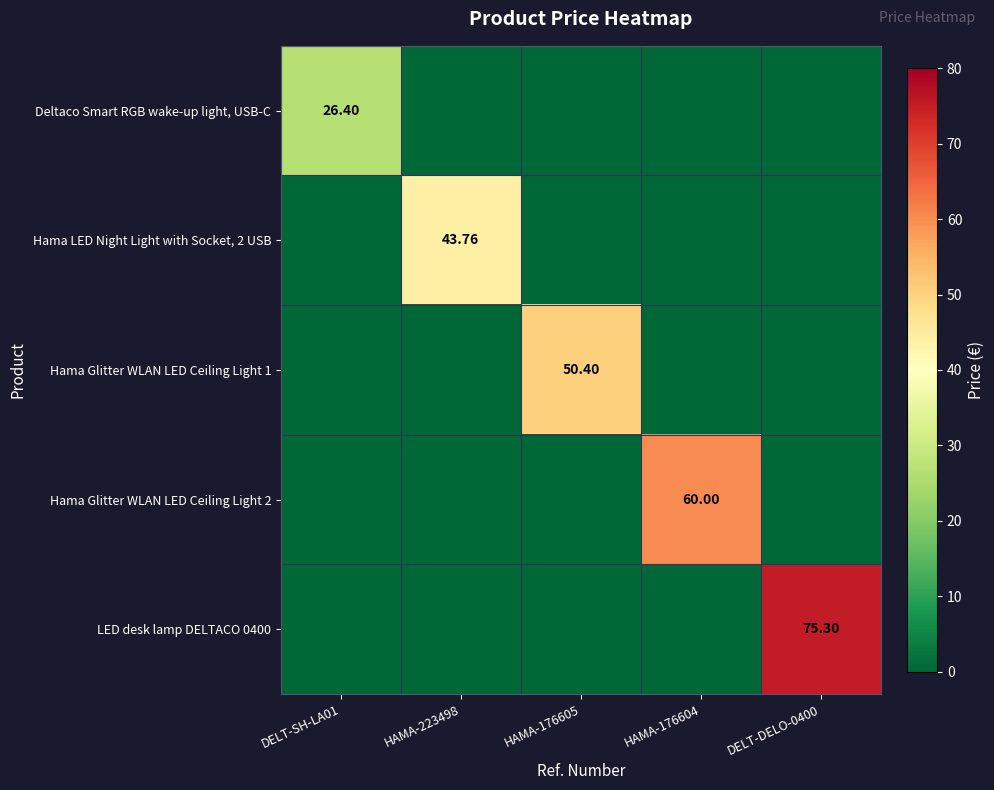

The value of Deltaco Smart RGB wake-up light, USB-C at DELT-DELO-0400 is 0.0. True or false?

True